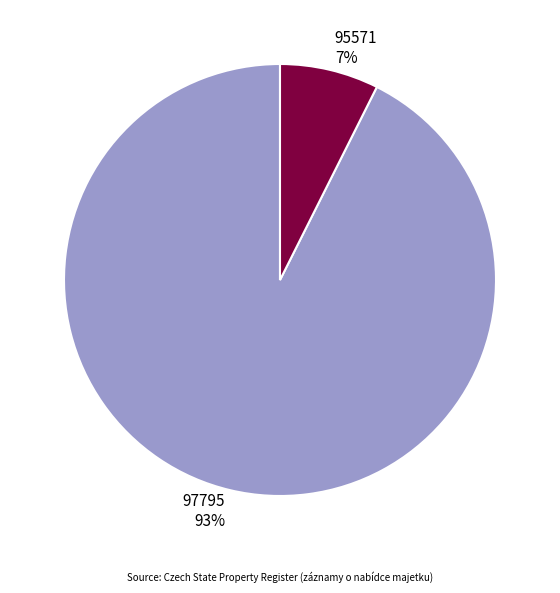

Between 95571 and 97795, which is larger?

97795